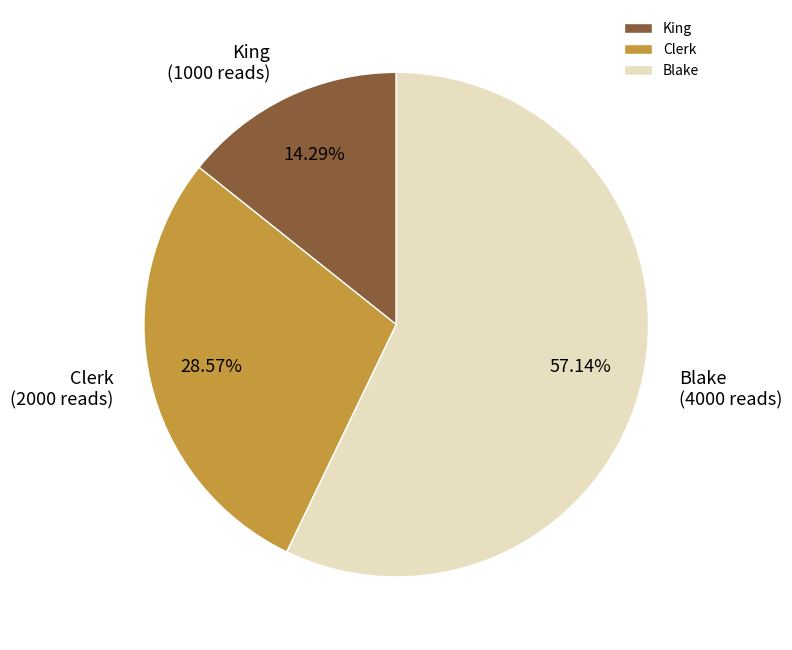

Is Blake the majority of the pie?

Yes